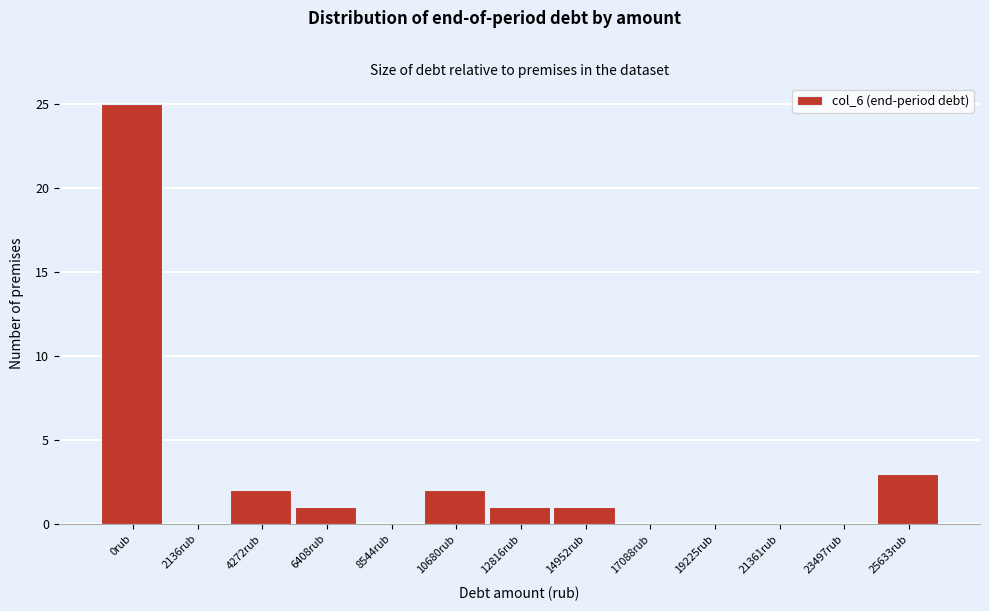

Reading left to right, transcribe all the data shown in this chart.

0rub=25	2136rub=0	4272rub=2	6408rub=1	8544rub=0	10680rub=2	12816rub=1	14952rub=1	17088rub=0	19225rub=0	21361rub=0	23497rub=0	25633rub=3